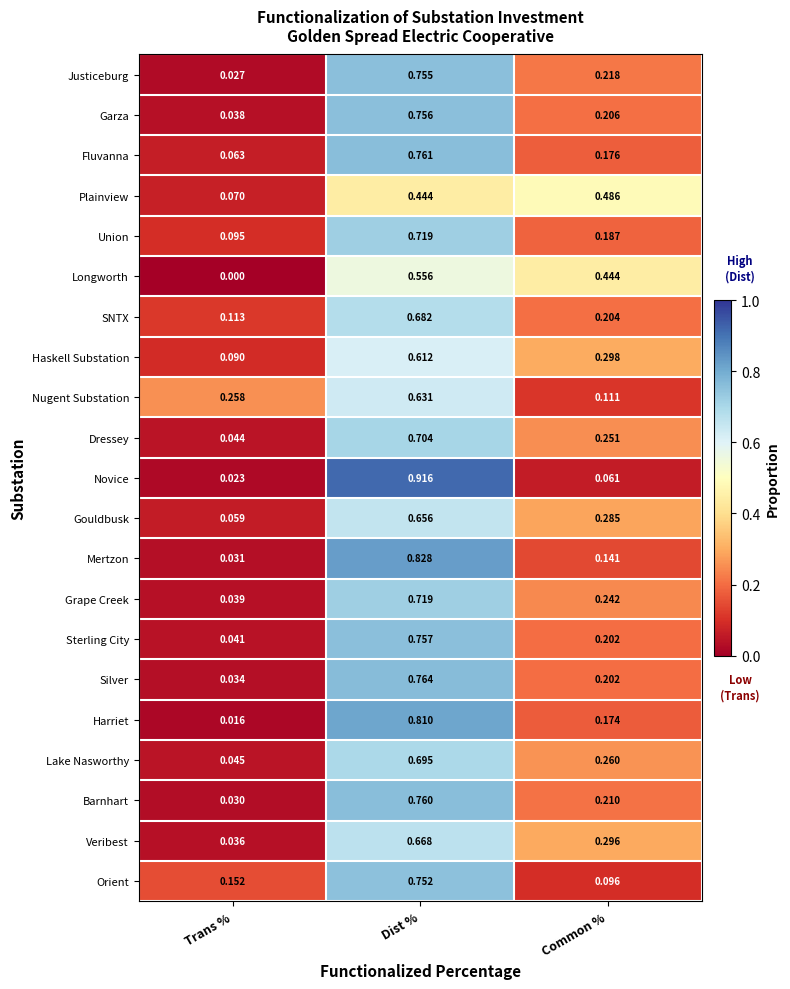

At which category is the sum across all series the highest?

Dist %